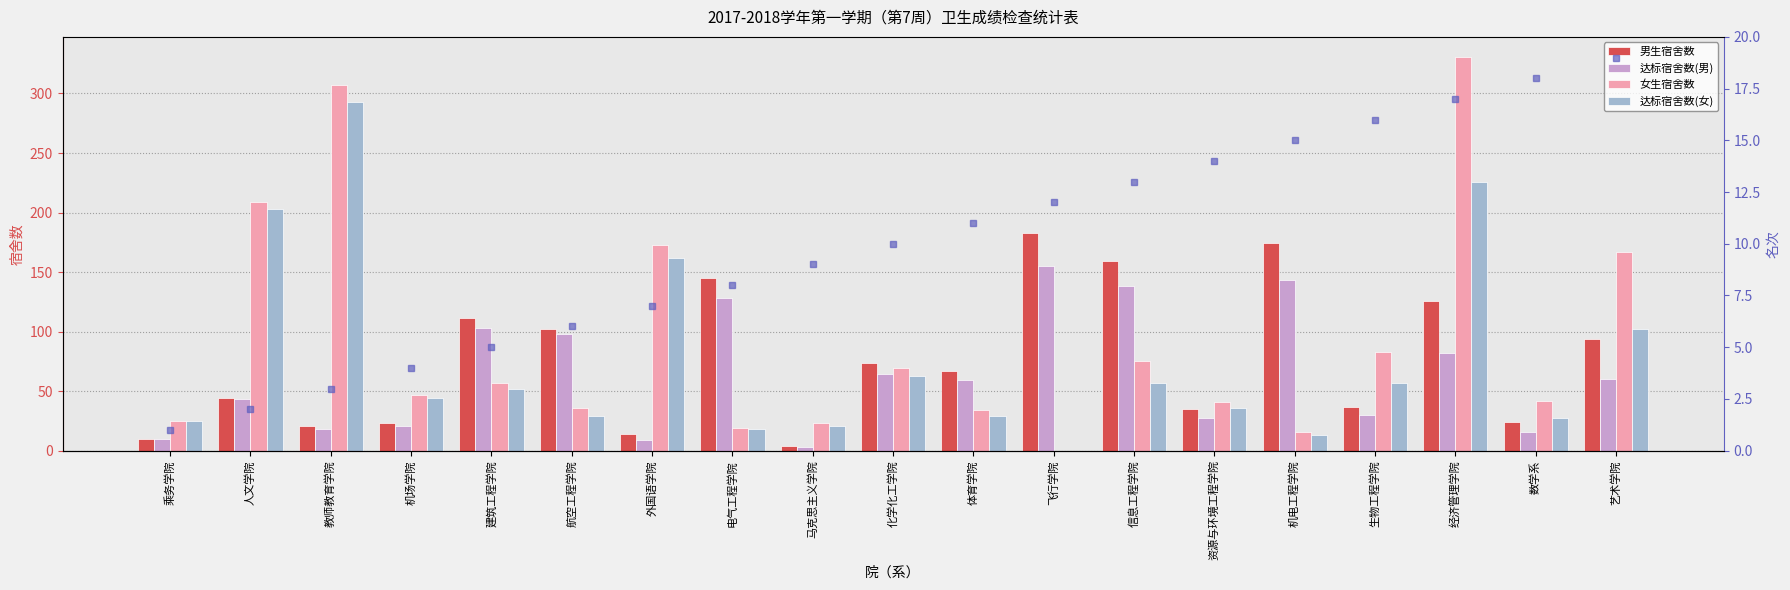

Reading right to left, list all the values displayed in this chart.

男生宿舍数: 94	24	126	37	174	35	159	183	67	74	4	145	14	102	111	23	21	44	10
达标宿舍数(男): 60	16	82	30	143	27	138	155	59	64	3	128	9	98	103	21	18	43	10
女生宿舍数: 167	42	331	83	16	41	75	0	34	69	23	19	173	36	57	47	307	209	25
达标宿舍数(女): 102	27	226	57	13	36	57	0	29	63	21	18	162	29	52	44	293	203	25
名次: 19	18	17	16	15	14	13	12	11	10	9	8	7	6	5	4	3	2	1